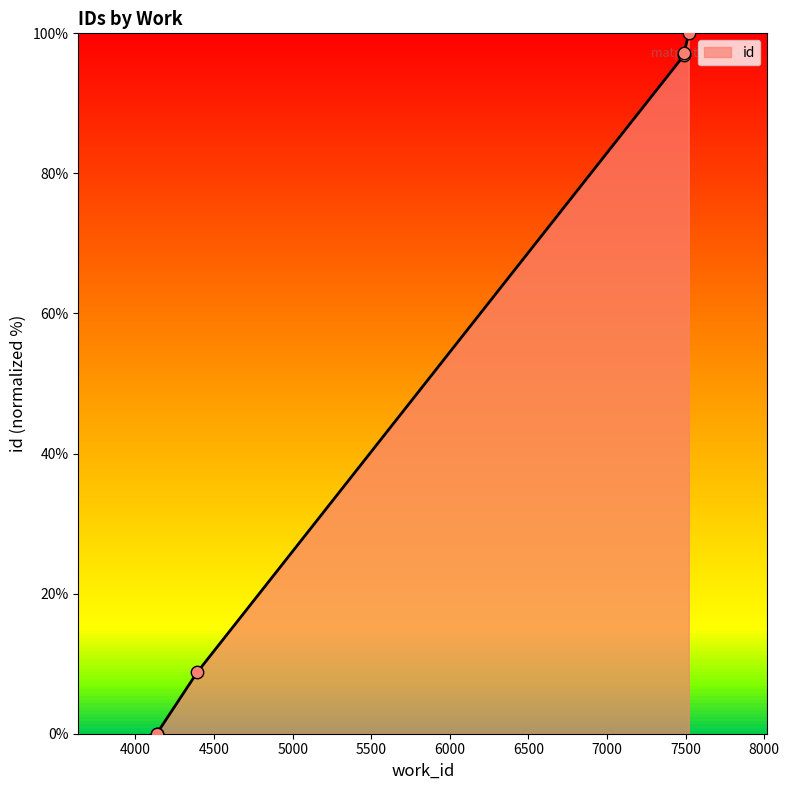

Approximately how many times larger is the value at 4393 compared to 7490?

0.1